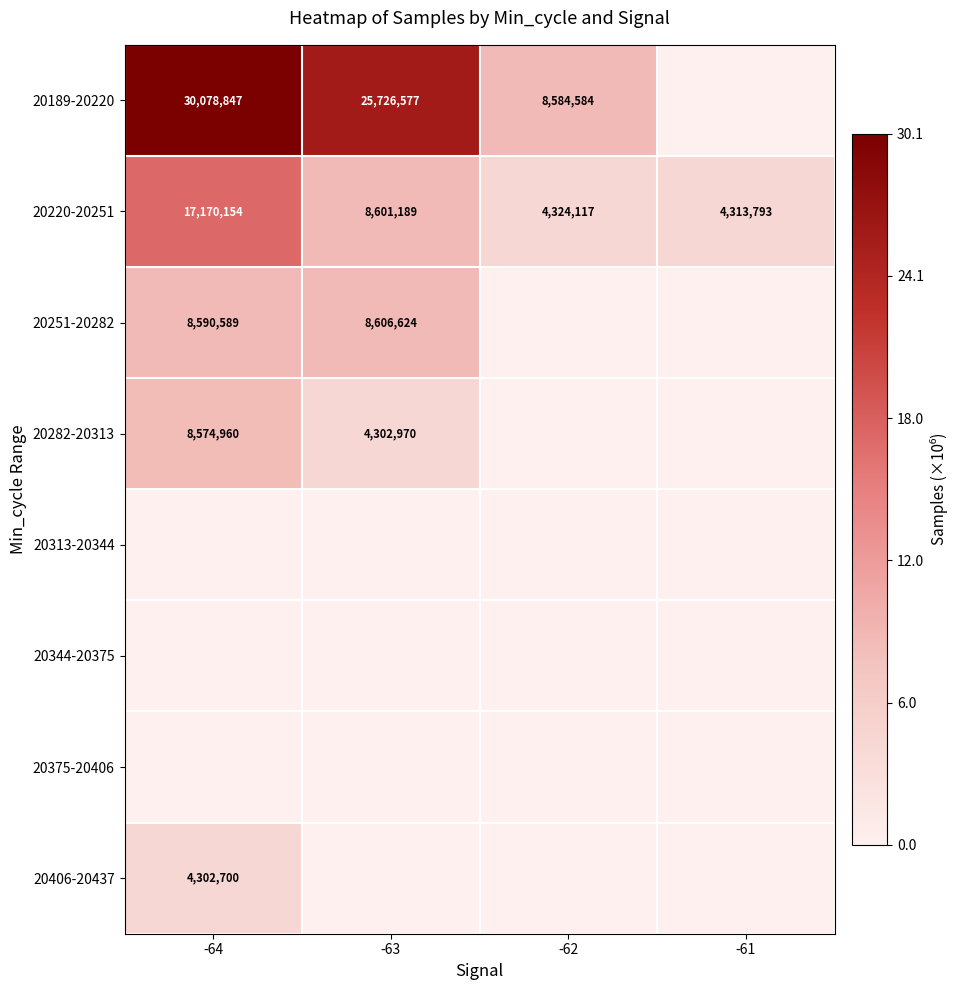

What is the highest value of the 20220-20251 series?

17170154